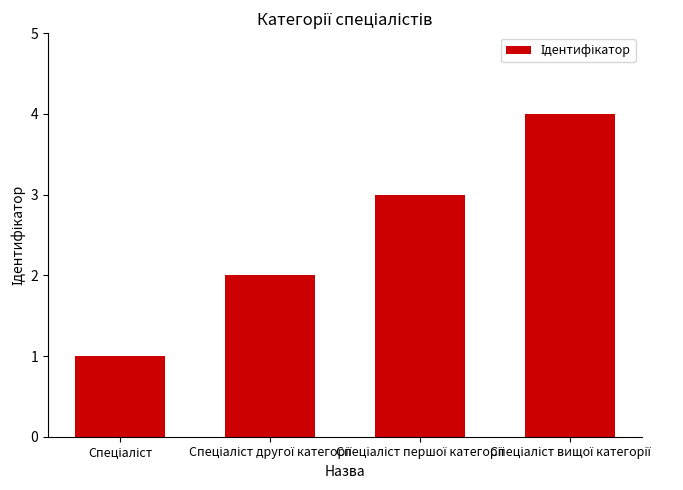

What is the sum of all values?

10